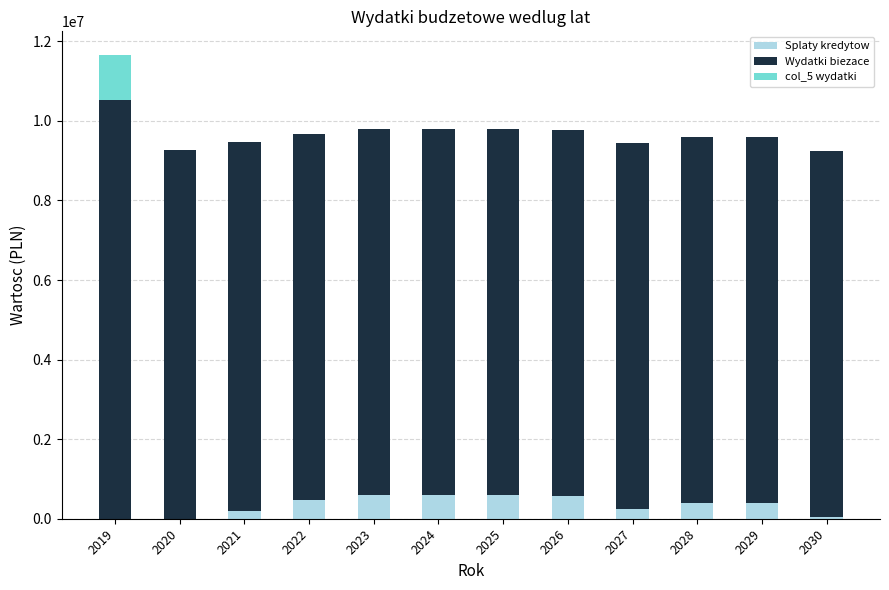

At which category is the sum across all series the highest?

2019